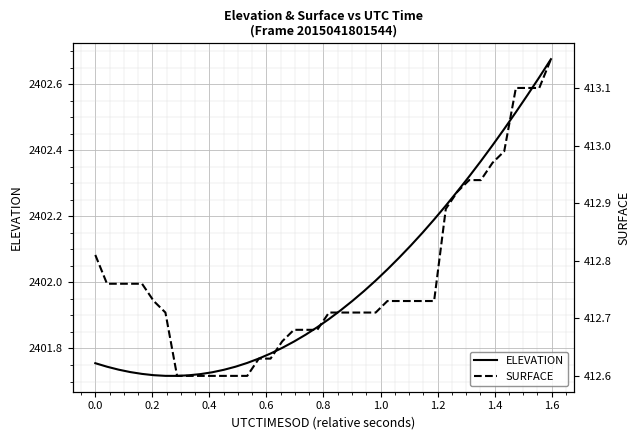

True or false: ELEVATION and SURFACE intersect in this chart.

False